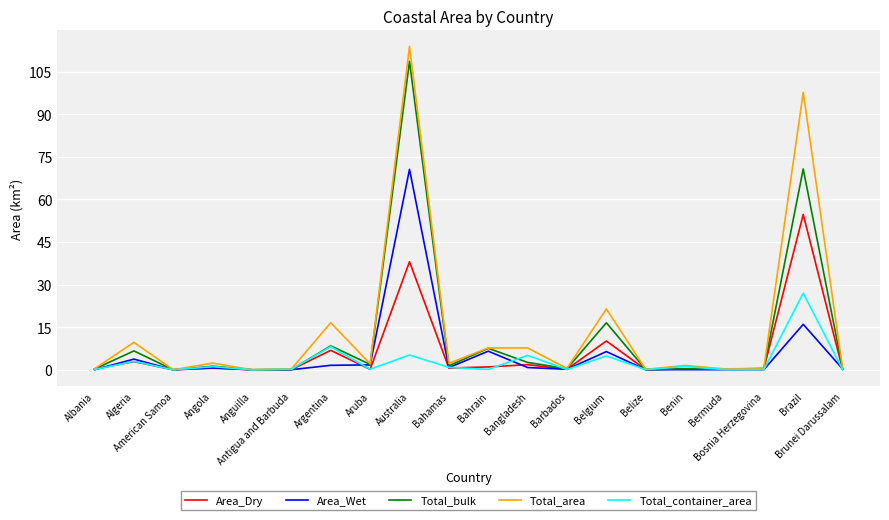

What is the difference between the Area_Dry values at Bangladesh and Australia?

36.2